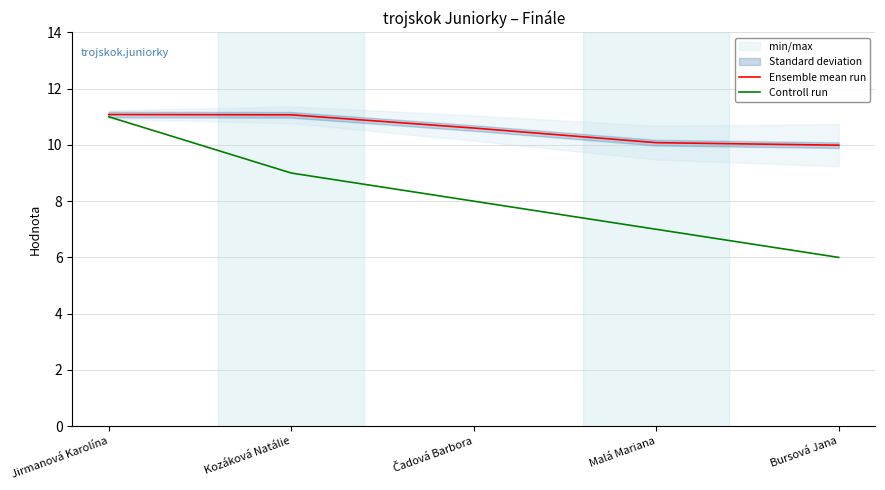

At which category is the sum across all series the highest?

Jirmanová Karolína